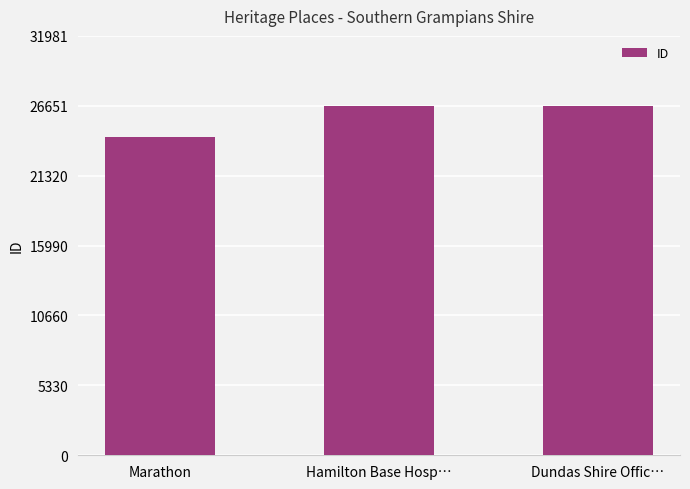

Read the value at Dundas Shire Offic…, to the nearest 50.

26650